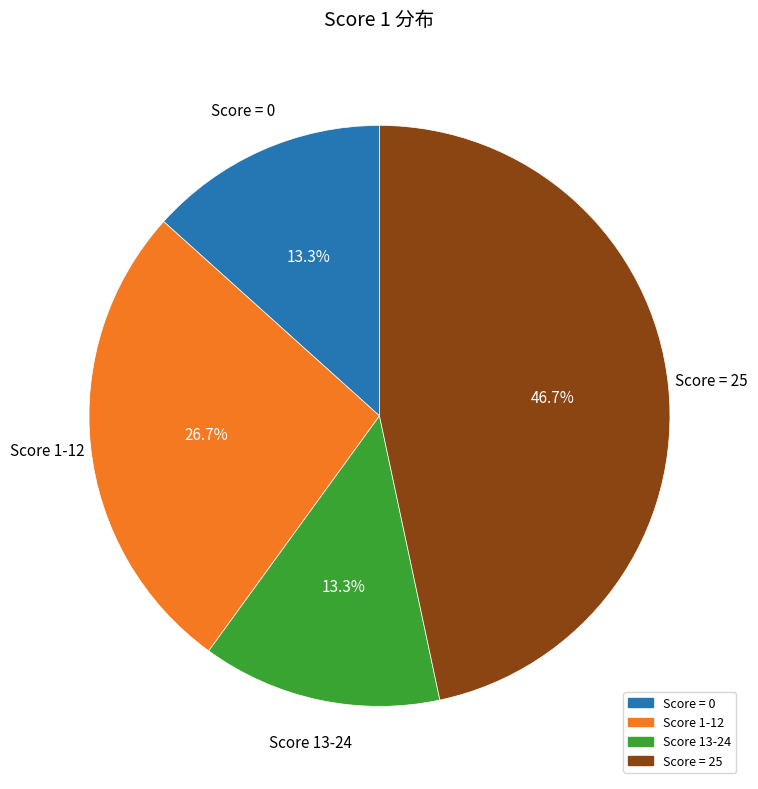

Does any single category account for the majority?

No